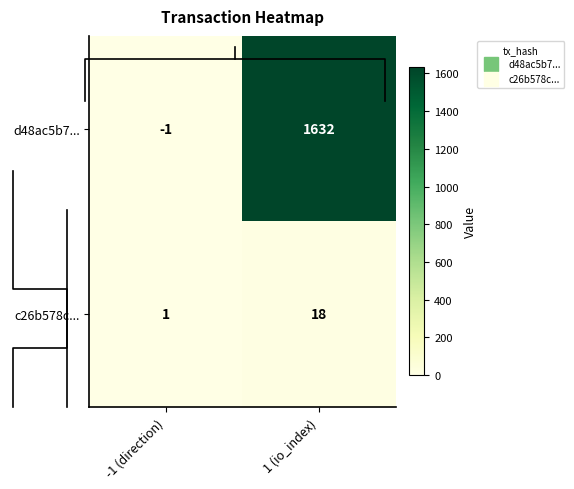

What is the spread (max minus min) of values at 1 (io_index)?

1614